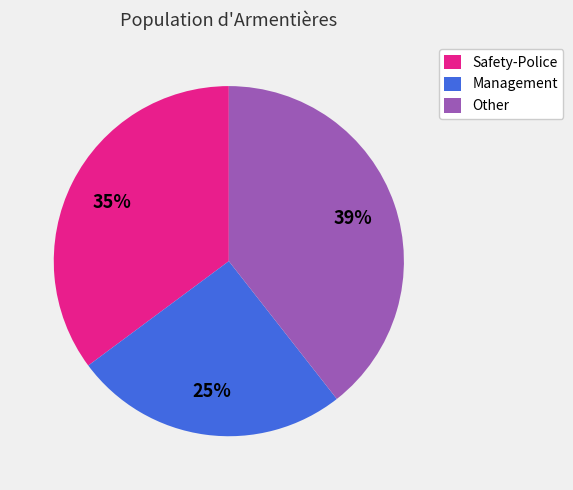

Count the number of slices in the pie.

3